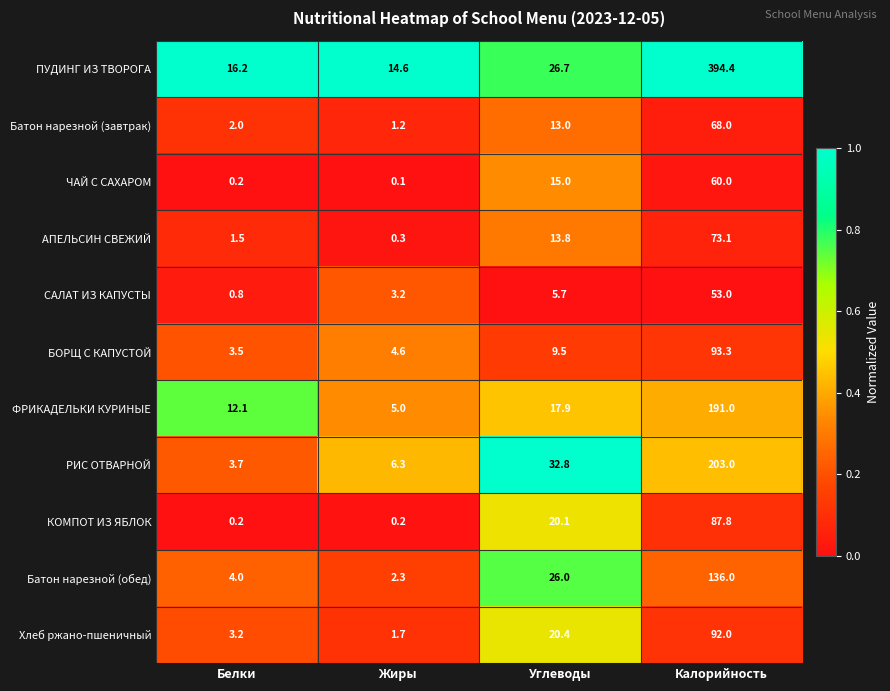

At Углеводы, list the series in order from smallest to largest.

САЛАТ ИЗ КАПУСТЫ, БОРЩ С КАПУСТОЙ, Батон нарезной (завтрак), АПЕЛЬСИН СВЕЖИЙ, ЧАЙ С САХАРОМ, ФРИКАДЕЛЬКИ КУРИНЫЕ, КОМПОТ ИЗ ЯБЛОК, Хлеб ржано-пшеничный, Батон нарезной (обед), ПУДИНГ ИЗ ТВОРОГА, РИС ОТВАРНОЙ